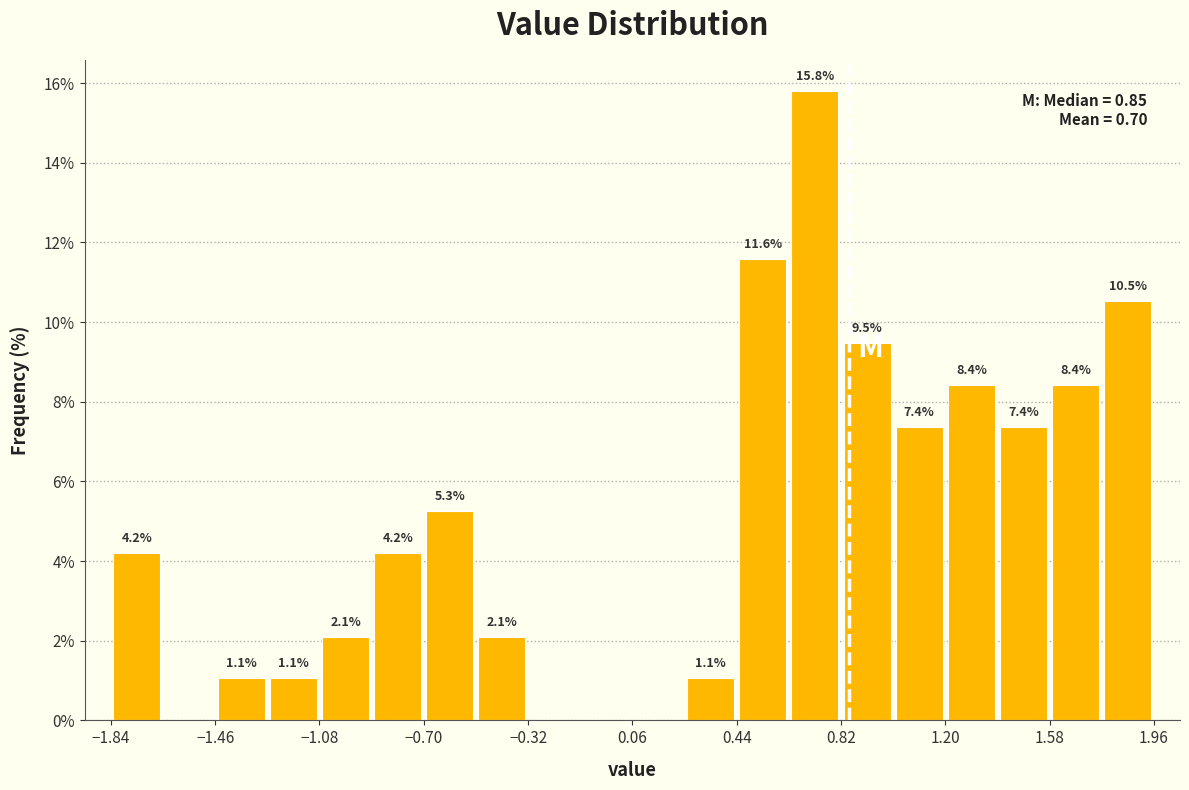

Around what value on the x-axis is the tallest bar? Give the approximate position of its centre, as read against the axis.

0.75